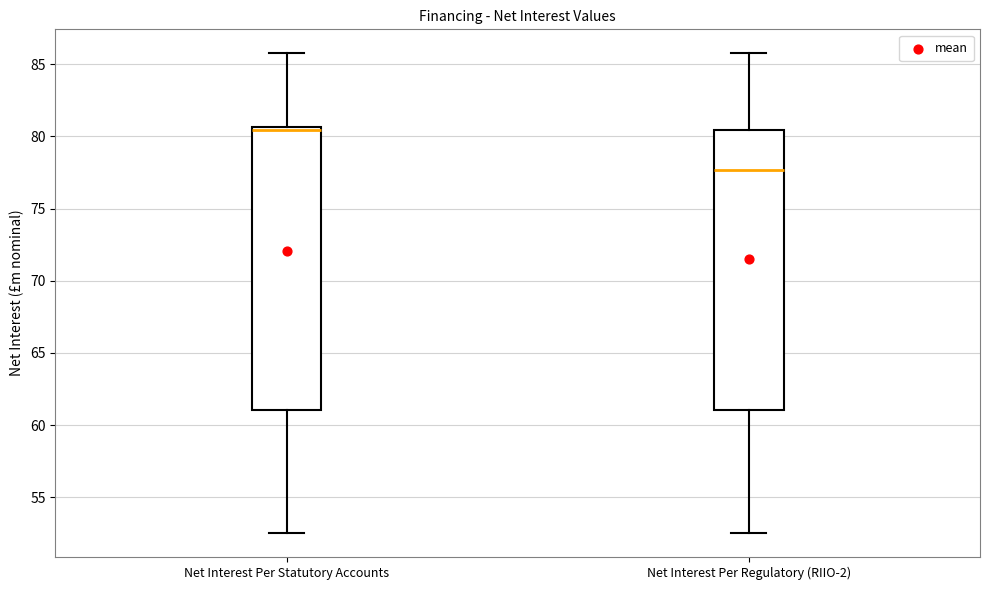

Reading left to right, read every box against the y-axis: the position of its median line, the range the box covers, and the ends of its whiskers. The values are not printed on the chart, so give them approximately, as read against the axis.

Net Interest Per Statutory Accounts: median 80.5 (just below the box's upper edge), box 61.0 to 80.5, whiskers 52.5 to 86.0
Net Interest Per Regulatory (RIIO-2): median 77.5, box 61.0 to 80.5, whiskers 52.5 to 86.0